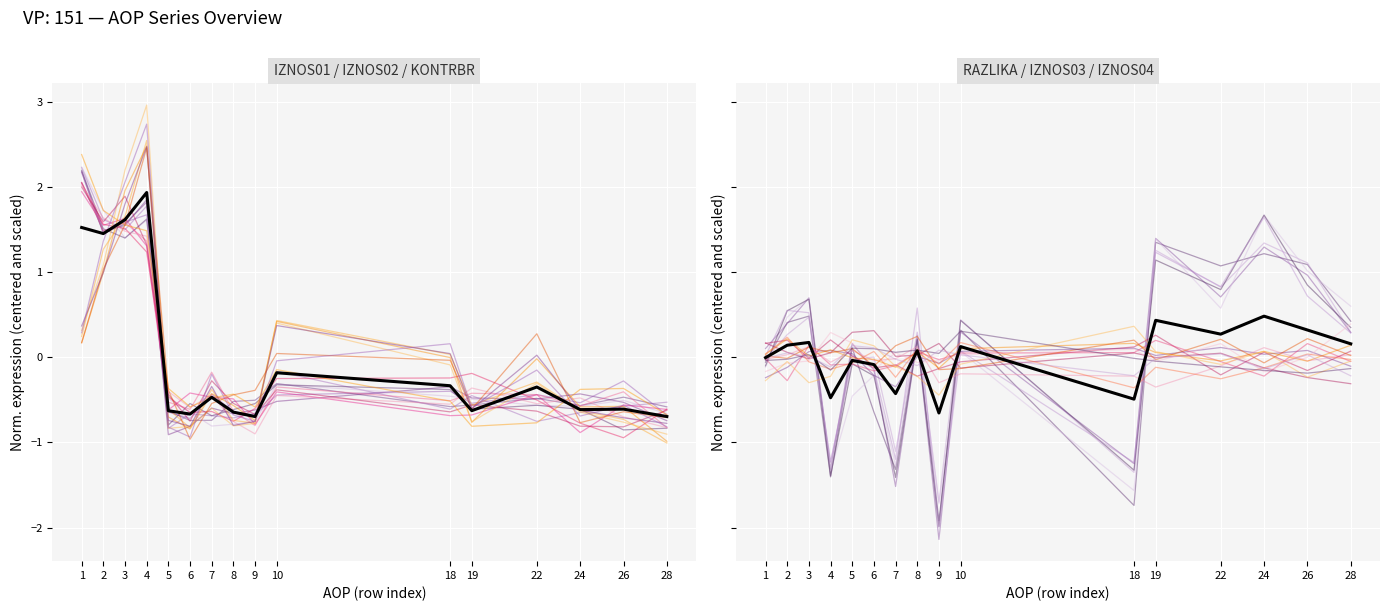

Reading right to left, extract all data points from this chart.

IZNOS01: 28=-0.6	26=-0.5	24=-0.6	22=-0.5	19=-0.6	18=-0.6	10=-0.3	9=-0.5	8=-0.5	7=-0.7	6=-0.7	5=-0.6	4=1.8	3=1.5	2=1.5	1=2.0
IZNOS02: 28=-0.6	26=-0.6	24=-0.9	22=-0.4	19=-0.7	18=-0.7	10=-0.4	9=-0.8	8=-0.5	7=-0.5	6=-0.4	5=-0.6	4=1.3	3=1.6	2=1.5	1=1.9
KONTRBR: 28=-0.8	26=-0.7	24=-0.6	22=0.0	19=-0.6	18=0.0	10=0.4	9=-0.8	8=-0.8	7=-0.3	6=-0.8	5=-0.7	4=2.5	3=1.8	2=1.0	1=0.4
RAZLIKA: 28=0.2	26=0.3	24=0.5	22=0.3	19=0.4	18=-0.5	10=0.1	9=-0.7	8=0.1	7=-0.4	6=-0.1	5=-0.0	4=-0.5	3=0.2	2=0.1	1=-0.0